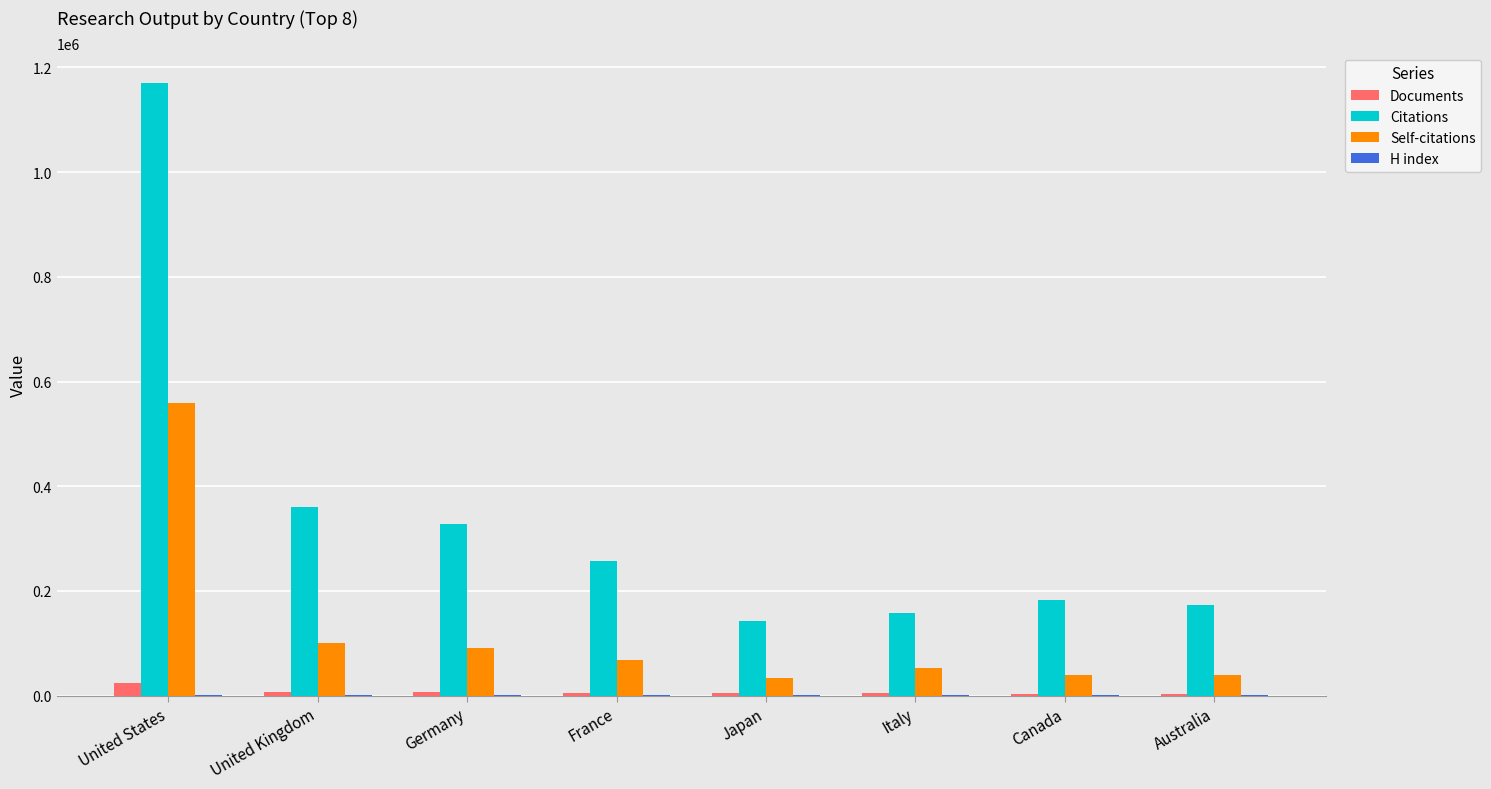

The value of Citations at Japan is 188591. True or false?

False